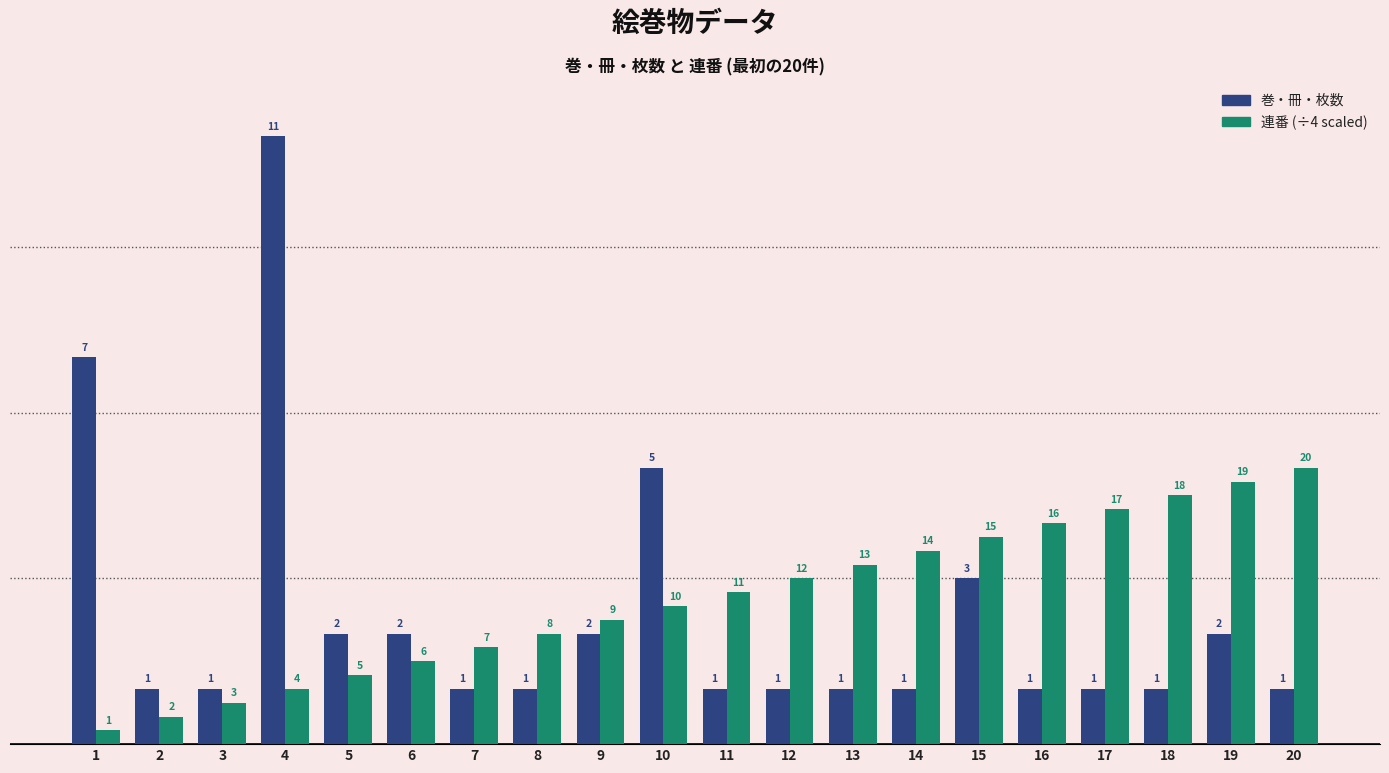

What is the difference between the highest and lowest values at 16?

3.0